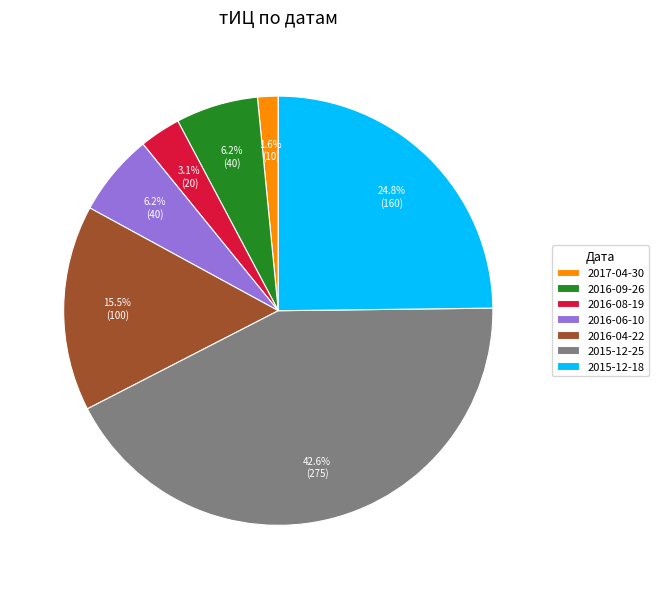

To the nearest percent, what is the difference between the 2016-09-26 and 2015-12-25 slice percentages?

36%